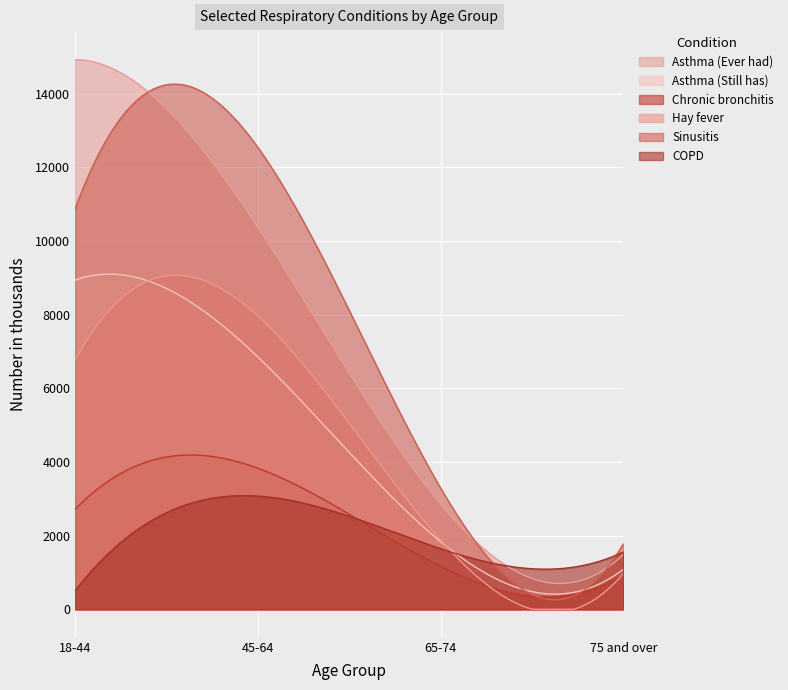

What position from the left is 75 and over?

4